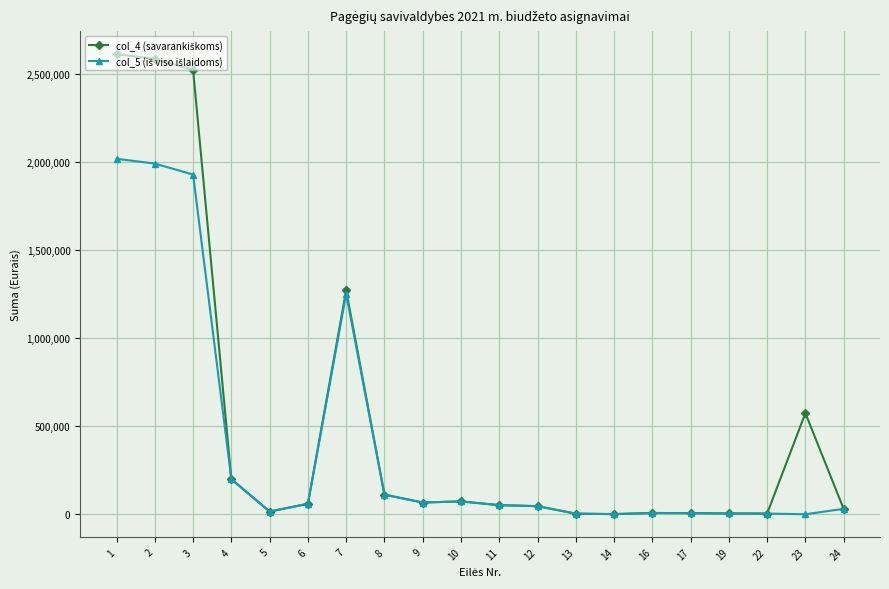

At which label is col_5 (iš viso išlaidoms) closest to 1008197?

7